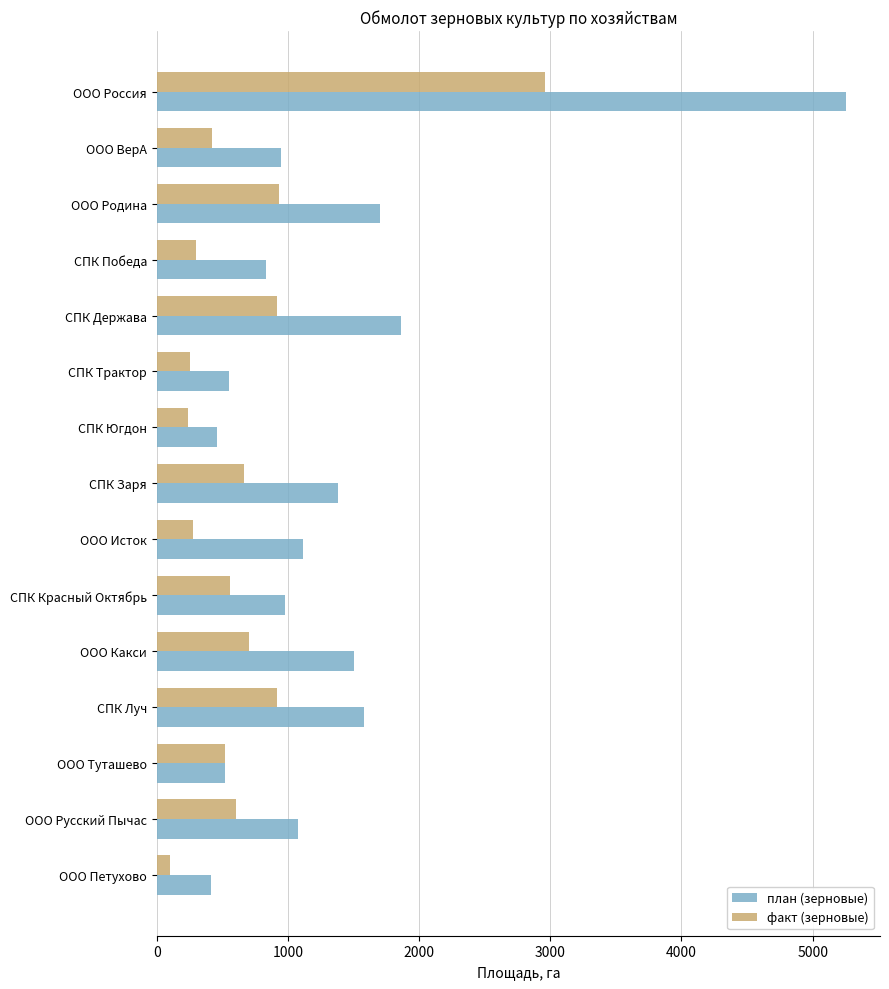

The value of план (зерновые) at ООО Туташево is 520.0. True or false?

True